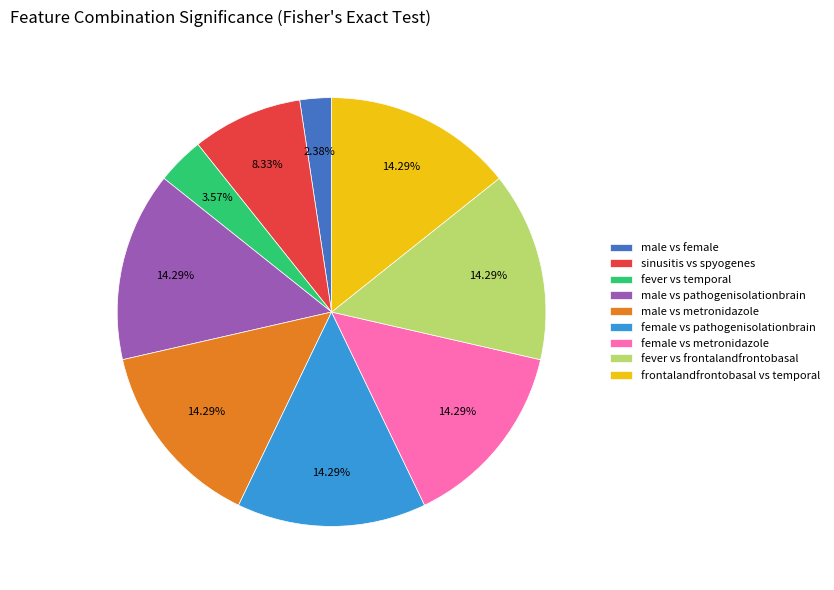

To the nearest percent, what portion does frontalandfrontobasal vs temporal represent?

14%